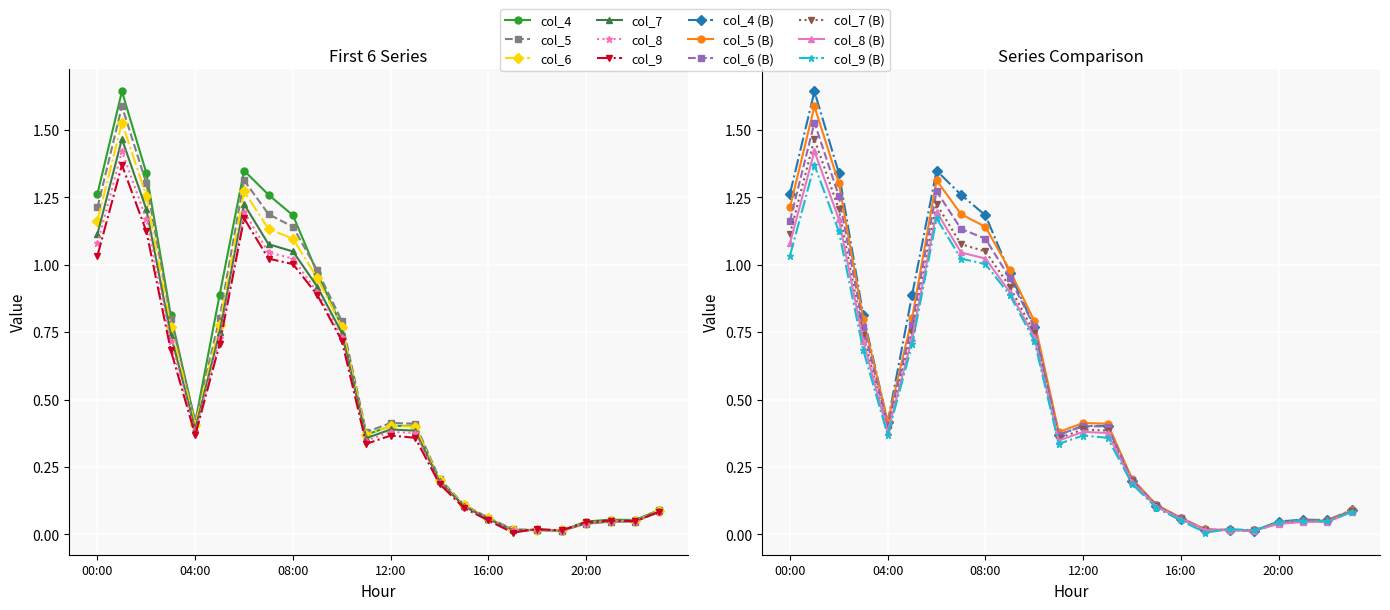

List the series in order of their overall mean, highest first.

col_4, col_5, col_6, col_7, col_8, col_9